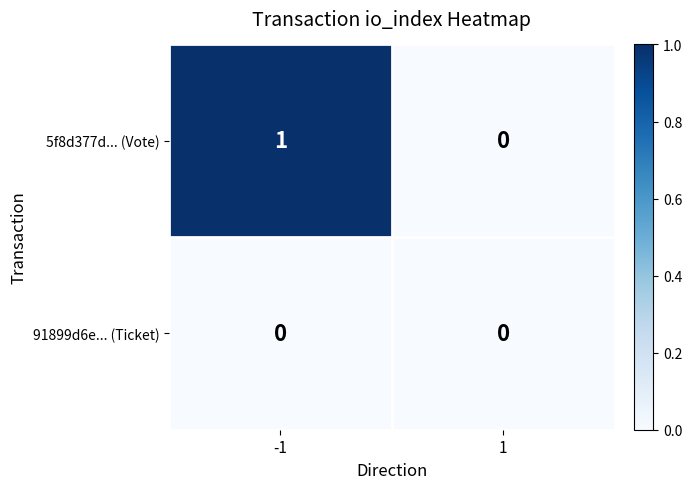

Reading left to right, extract all data points from this chart.

5f8d377d... (Vote): -1=1	1=0
91899d6e... (Ticket): -1=0	1=0